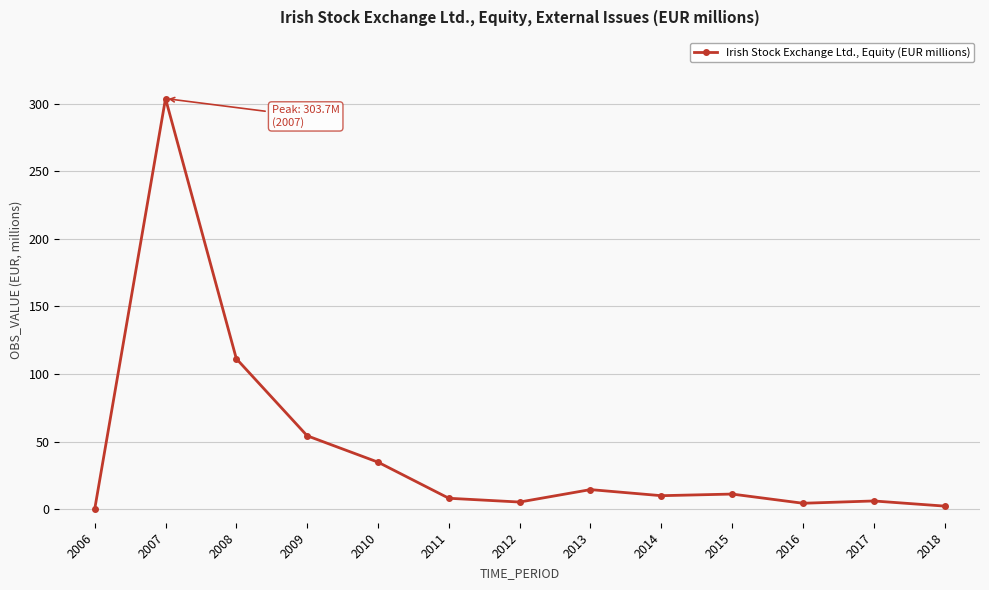

What is the value of the 4th point from the left?

54.3